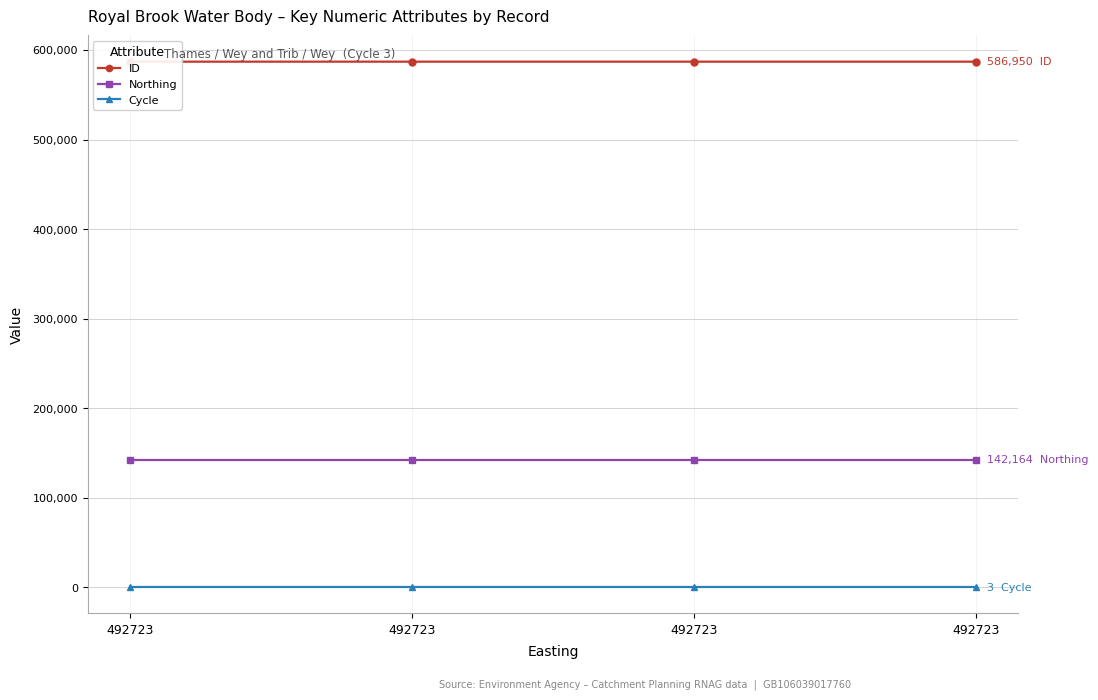

Does the chart have visible grid lines?

Yes